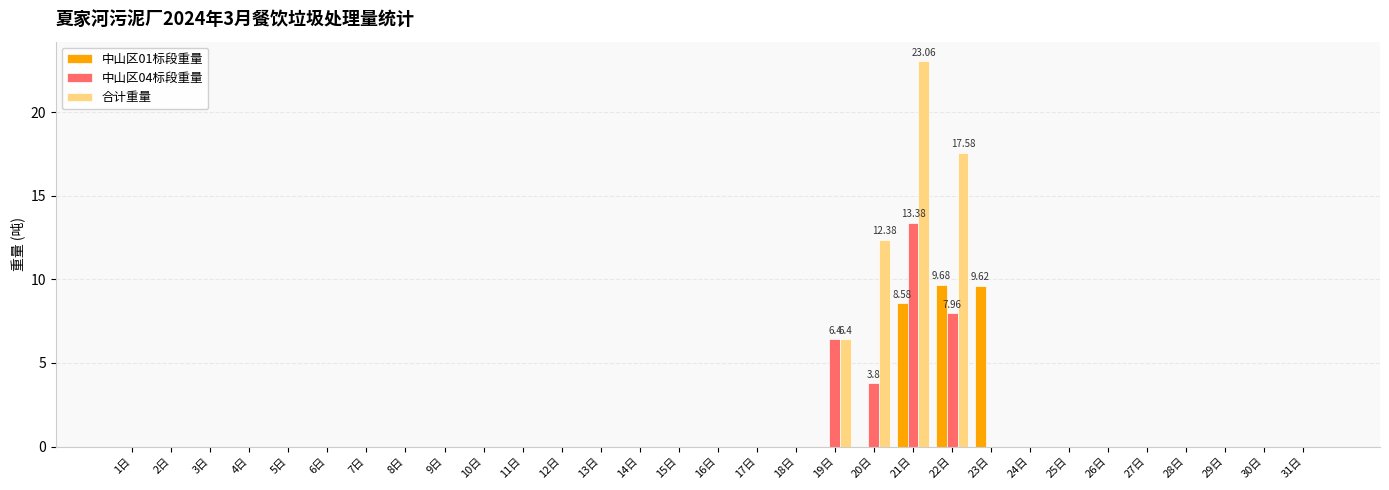

Which series has the largest total across all categories?

合计重量